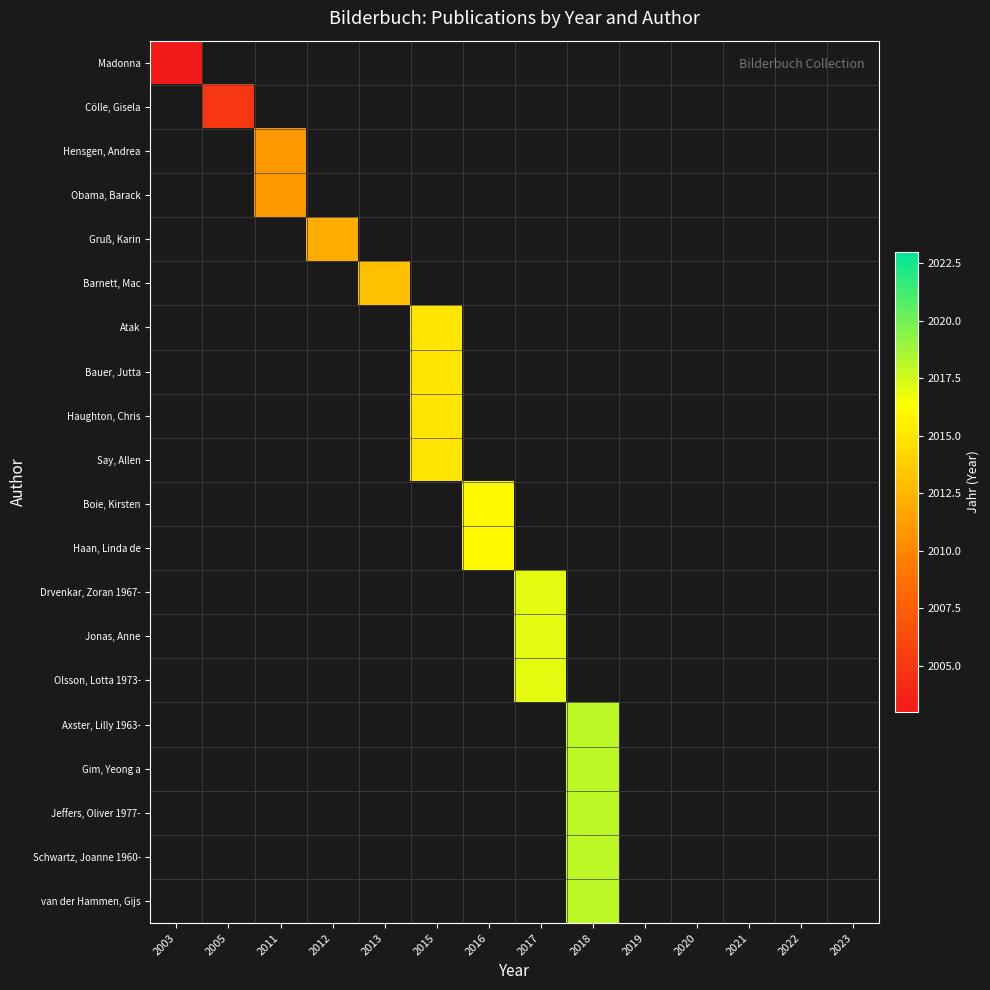

Between 2020 and 2012, which is larger?

2012